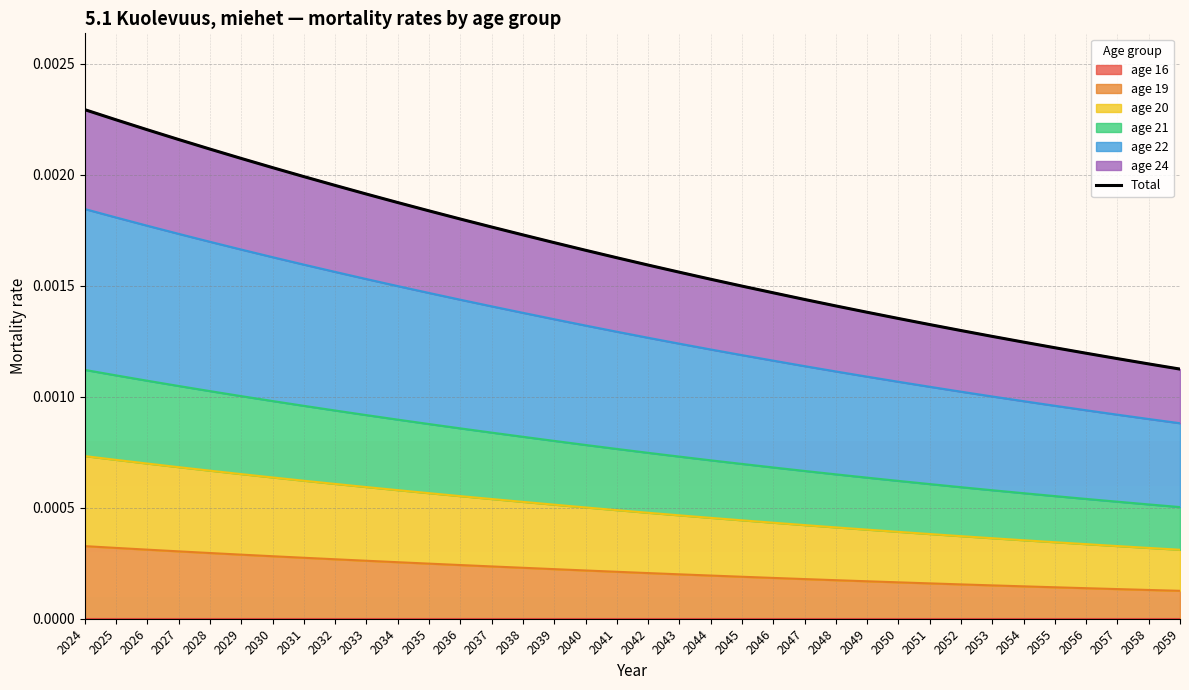

How many data points does each series have?

36